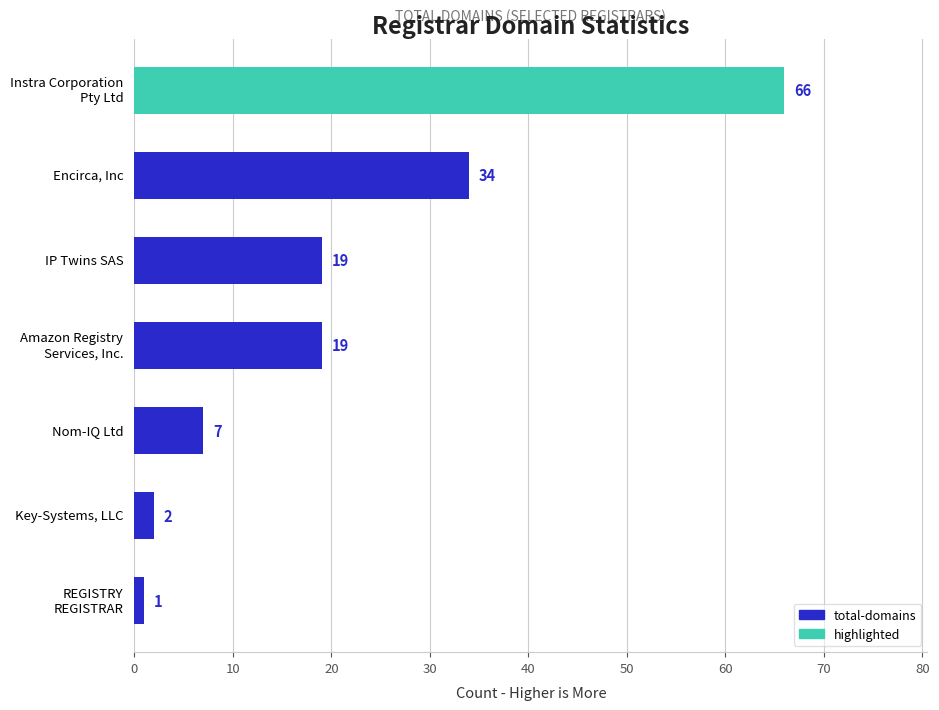

What is the sum of all values?

148